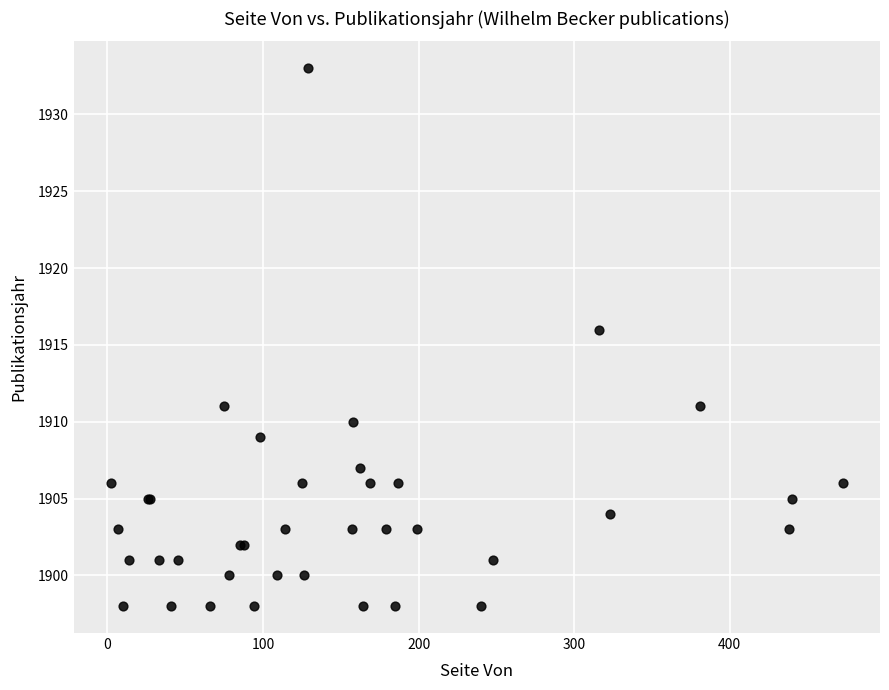

What Y value in the scatter plot is closest to 1915?

1916